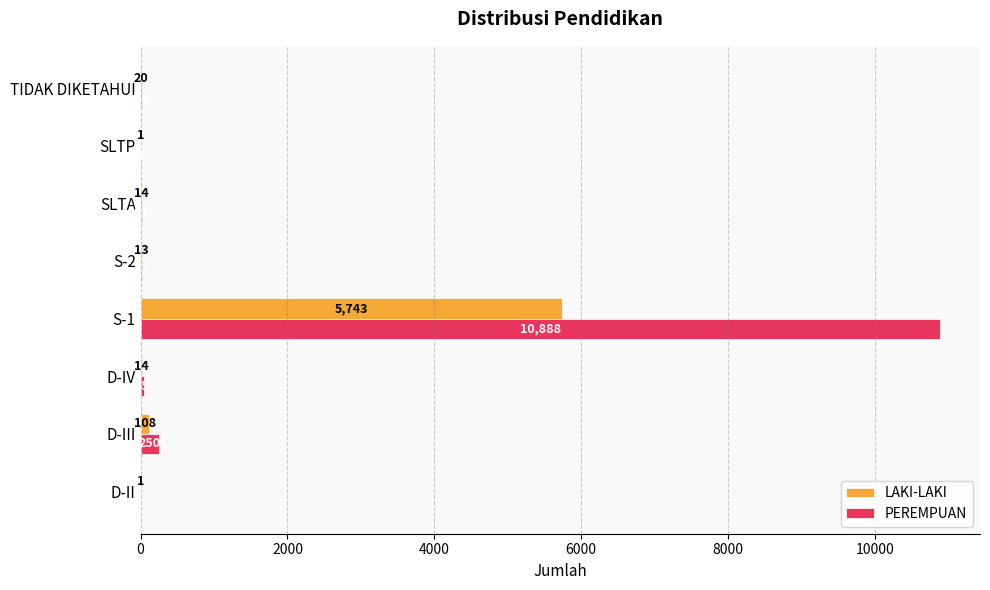

Which series has the largest total across all categories?

PEREMPUAN